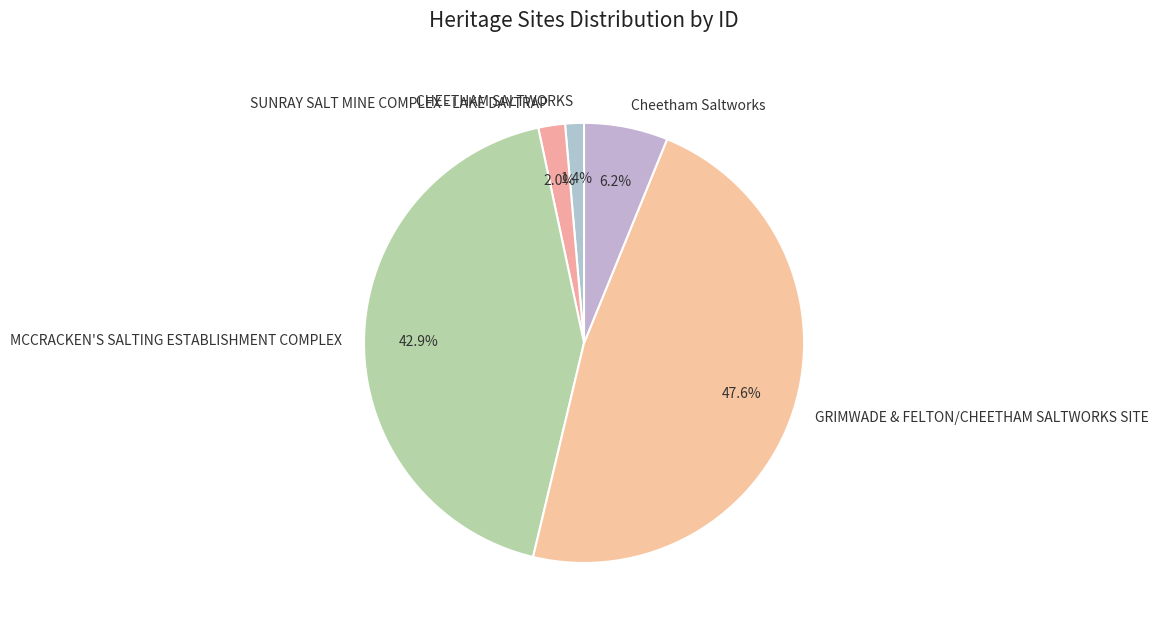

Which has a higher value, Cheetham Saltworks or GRIMWADE & FELTON/CHEETHAM SALTWORKS SITE?

GRIMWADE & FELTON/CHEETHAM SALTWORKS SITE